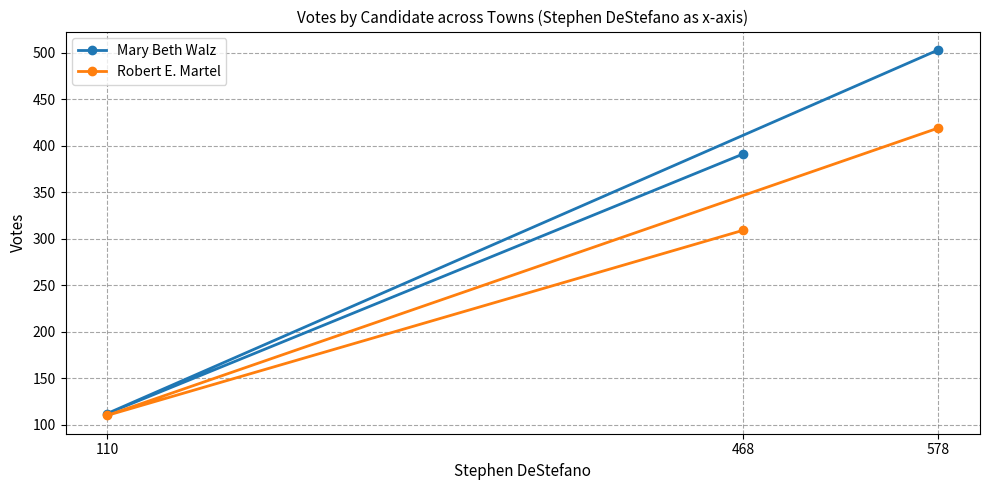

Reading left to right, list all the values displayed in this chart.

Mary Beth Walz: 110=112	468=391	578=503
Robert E. Martel: 110=110	468=309	578=419